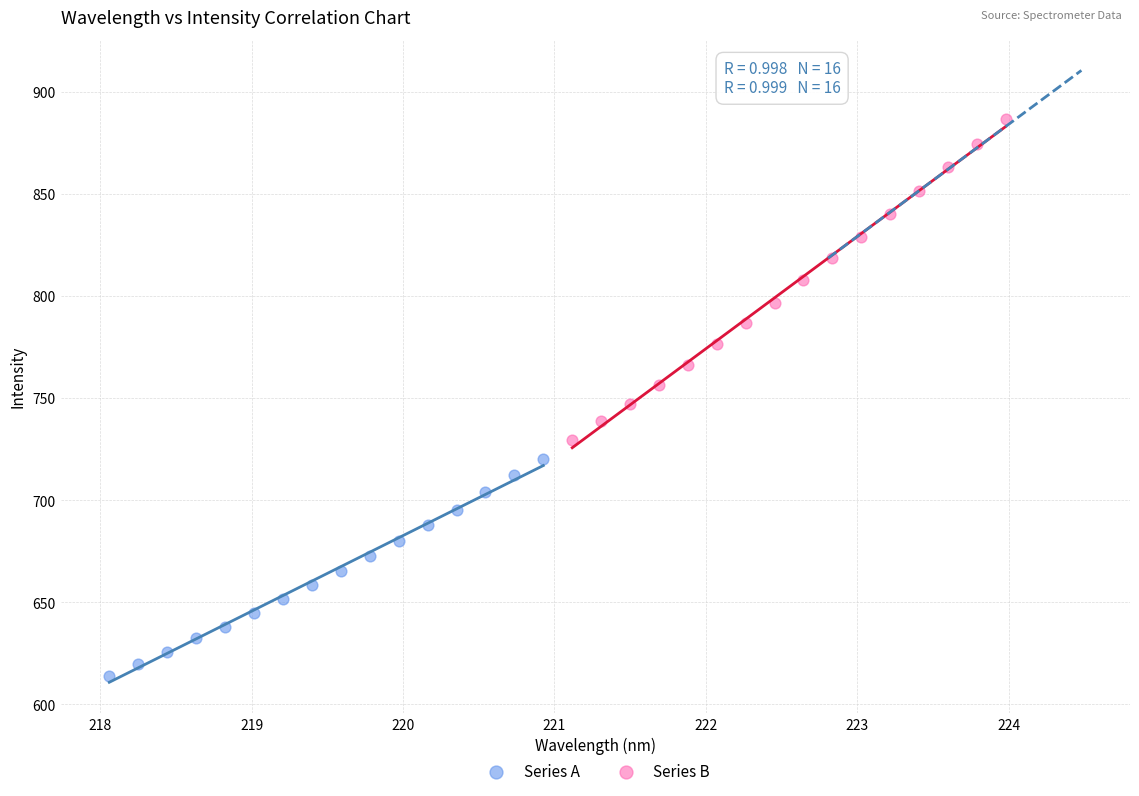

Which series contains the lowest Y value?

Series A